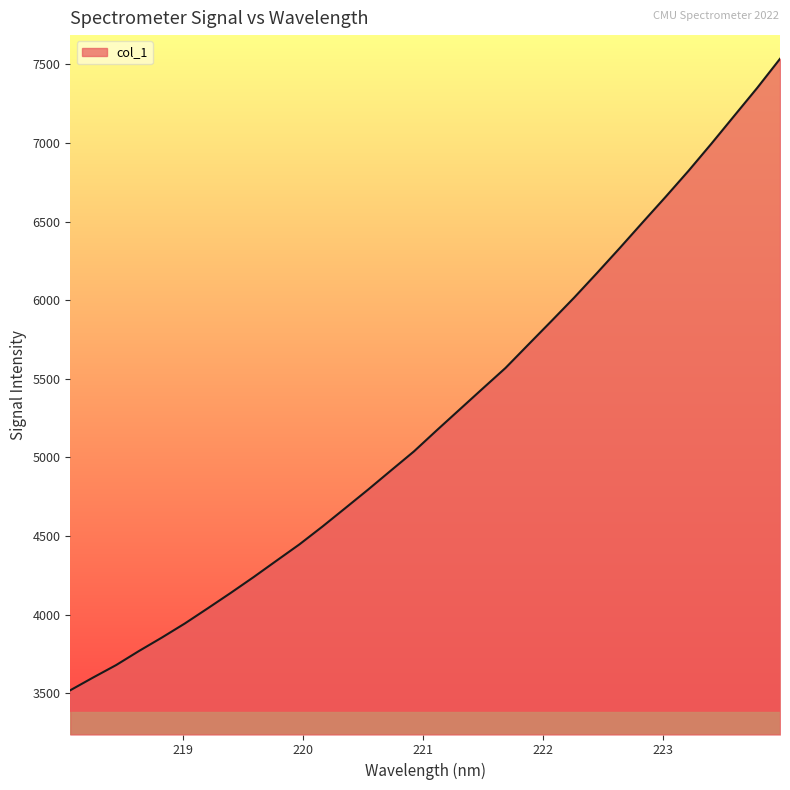

What is the difference between the maximum and minimum values?

4017.7